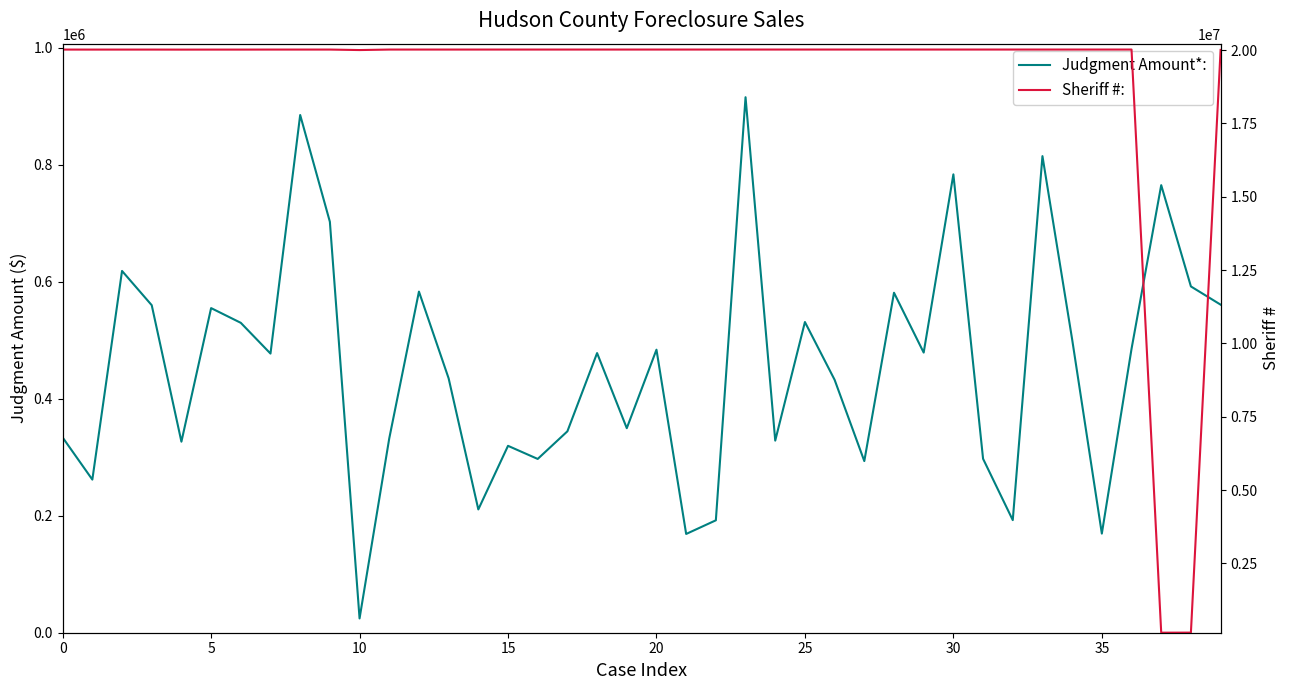

What is the average value of the Sheriff #: series?

19024304.7